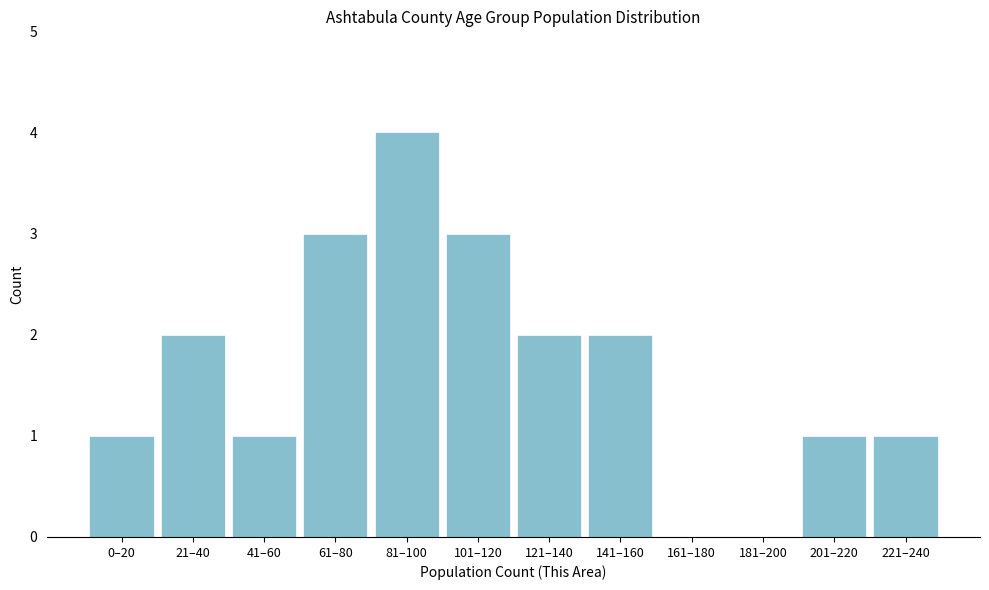

Reading right to left, list all the values displayed in this chart.

221–240=1	201–220=1	181–200=0	161–180=0	141–160=2	121–140=2	101–120=3	81–100=4	61–80=3	41–60=1	21–40=2	0–20=1